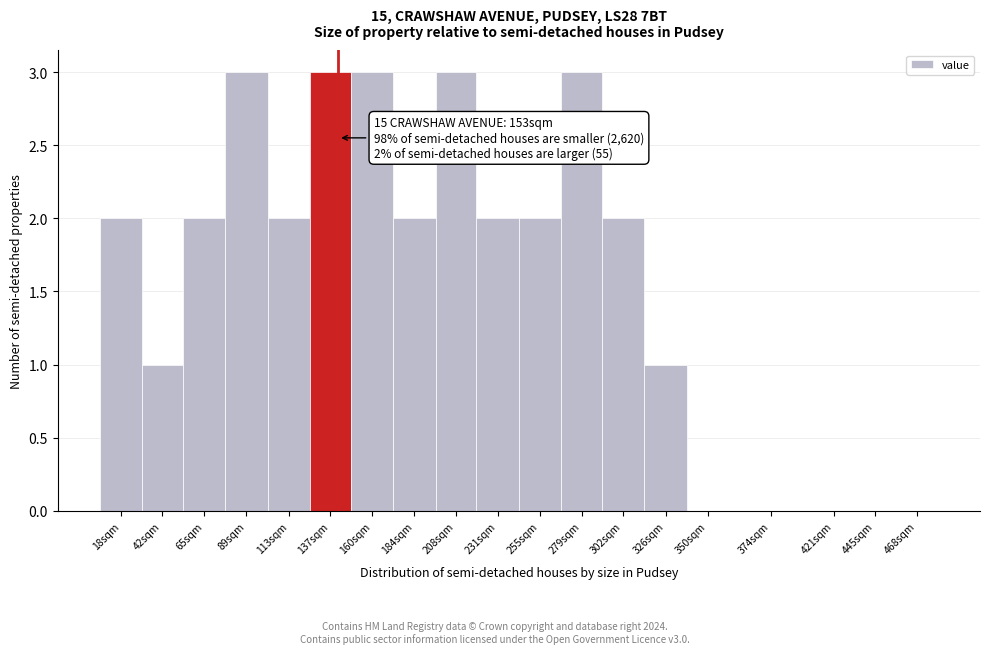

Reading right to left, list all the values displayed in this chart.

468sqm=0	445sqm=0	421sqm=0	374sqm=0	350sqm=0	326sqm=1	302sqm=2	279sqm=3	255sqm=2	231sqm=2	208sqm=3	184sqm=2	160sqm=3	137sqm=3	113sqm=2	89sqm=3	65sqm=2	42sqm=1	18sqm=2